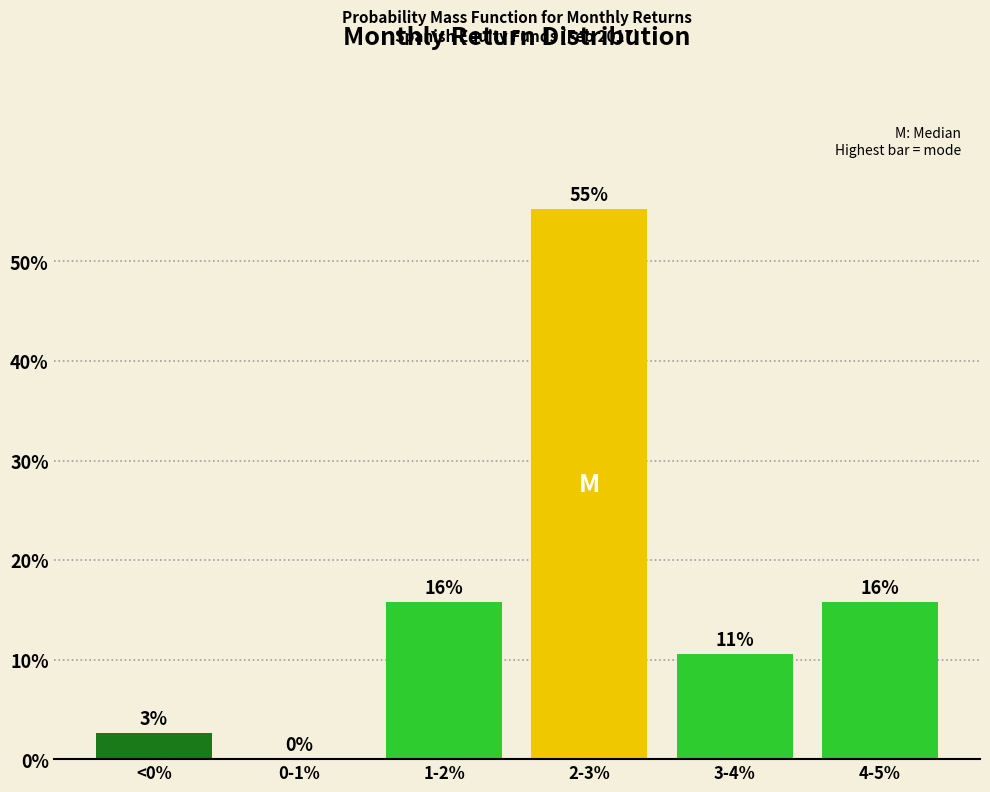

Are the bars horizontal?

No